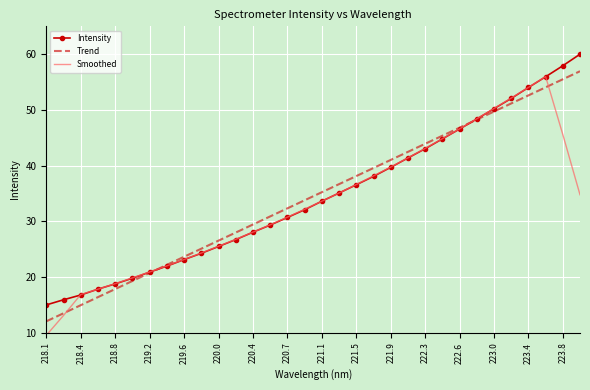

What is the maximum value shown in the chart?

60.0